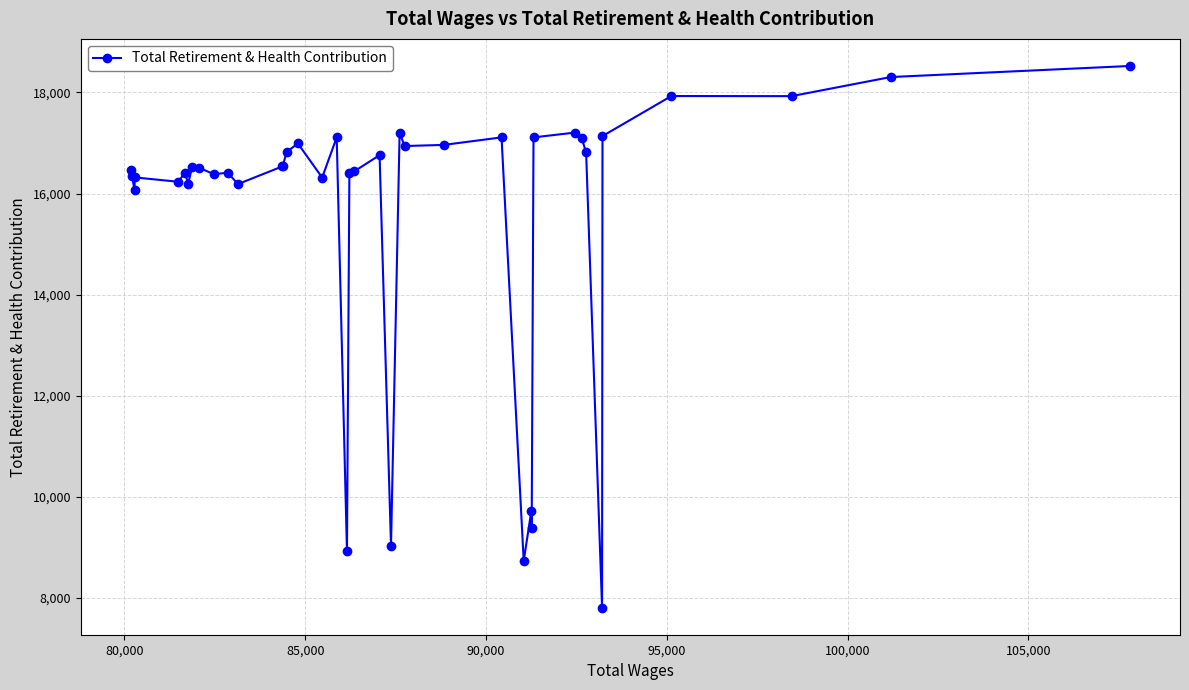

How many lines are shown in the chart?

1